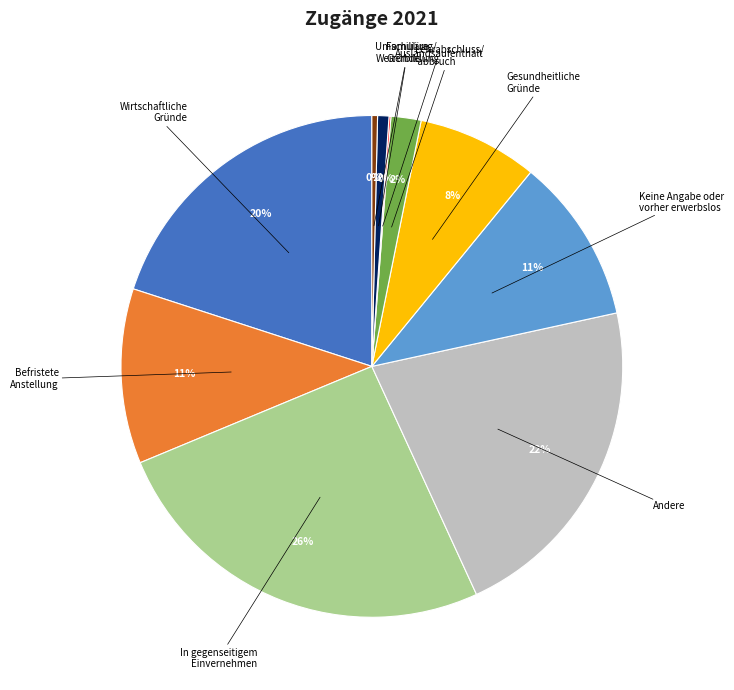

To the nearest percent, what is the average slice percentage?

10%